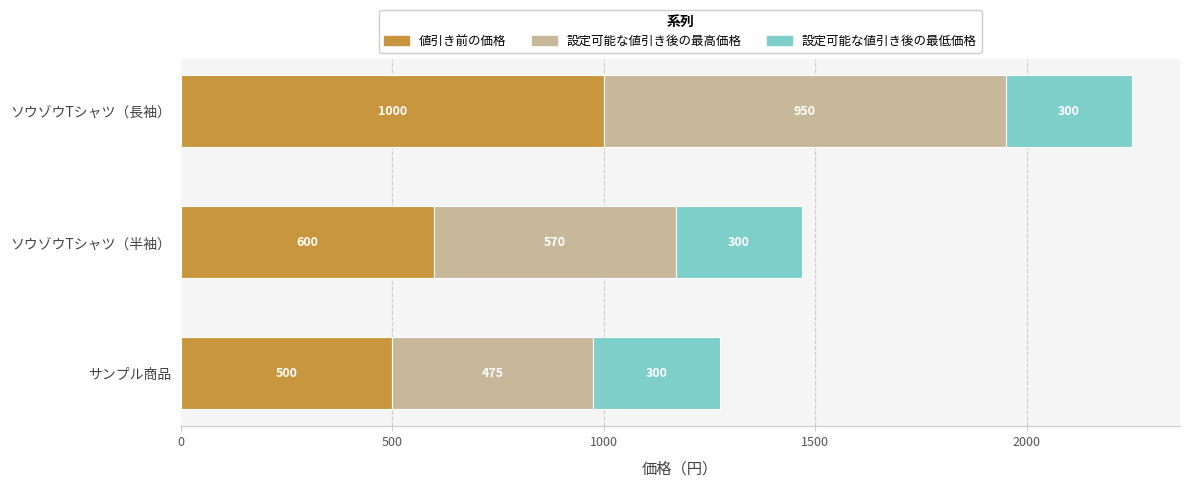

What are all the series names shown in the legend?

値引き前の価格, 設定可能な値引き後の最高価格, 設定可能な値引き後の最低価格